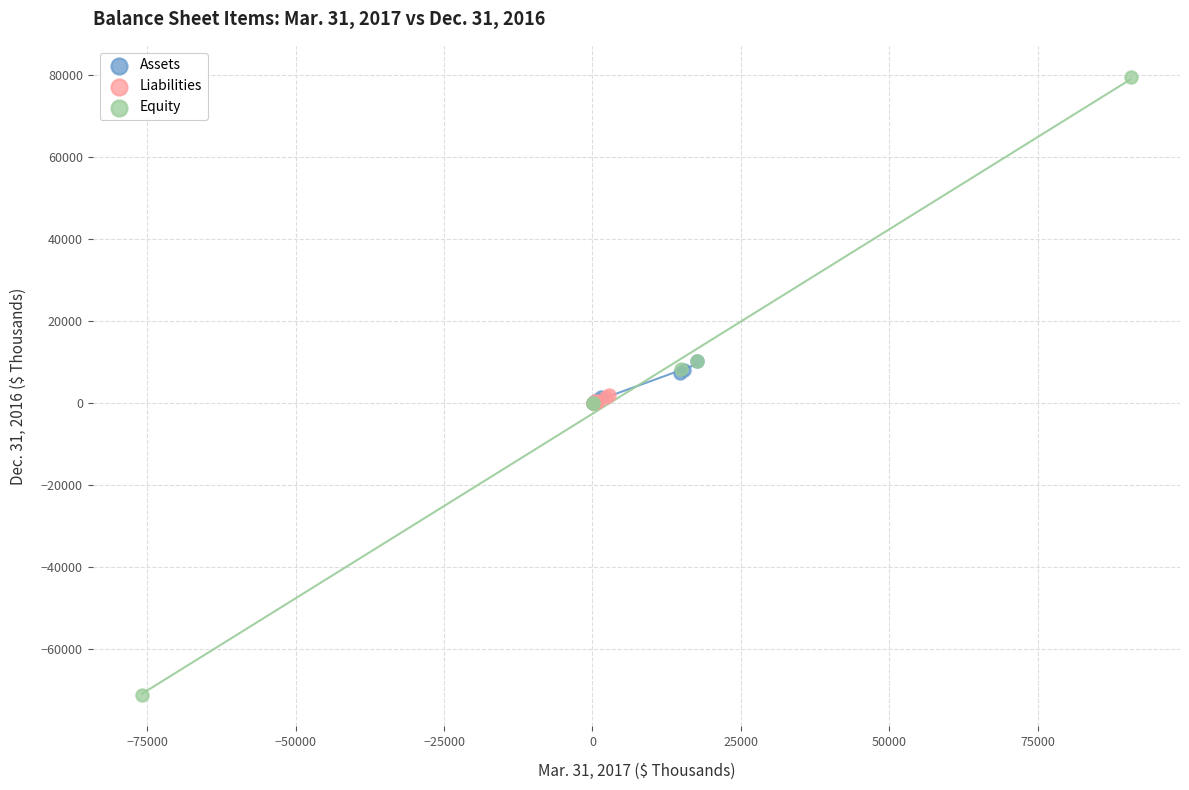

Which series has the largest Y range (max minus min)?

Equity